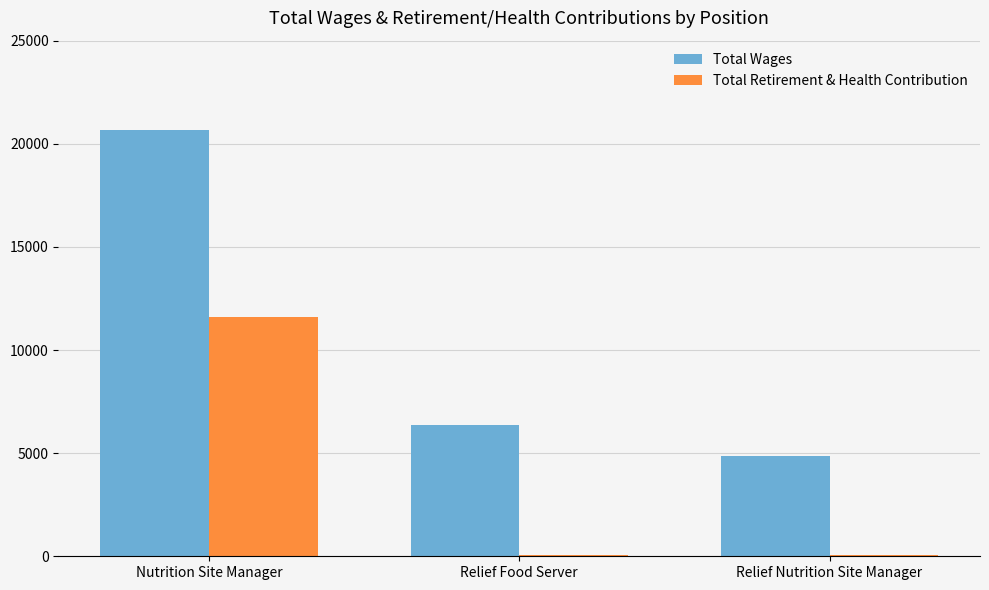

What is the sum of all Total Wages values?

31911